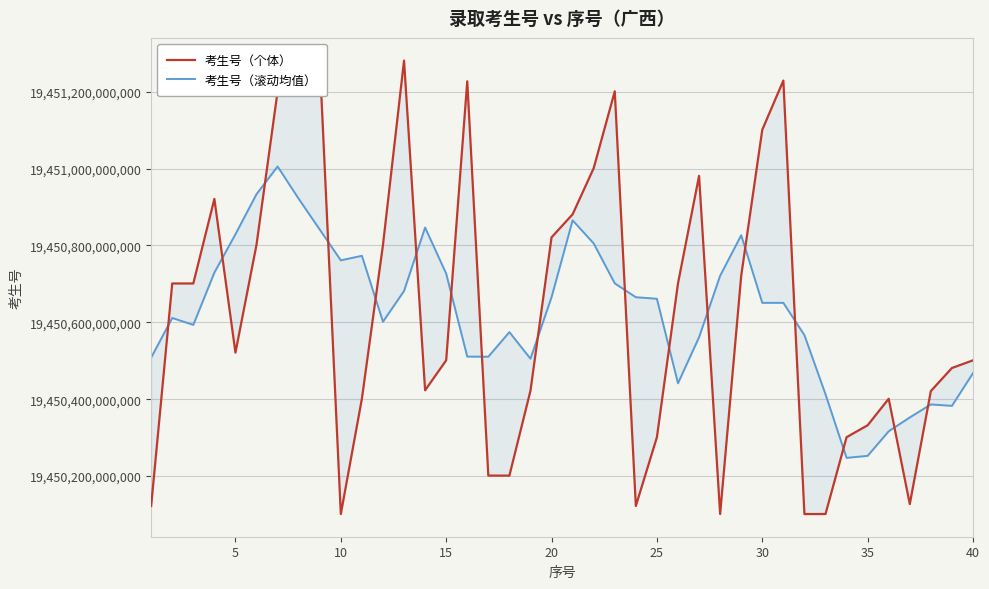

Is this an area chart (filled region under the line)?

No